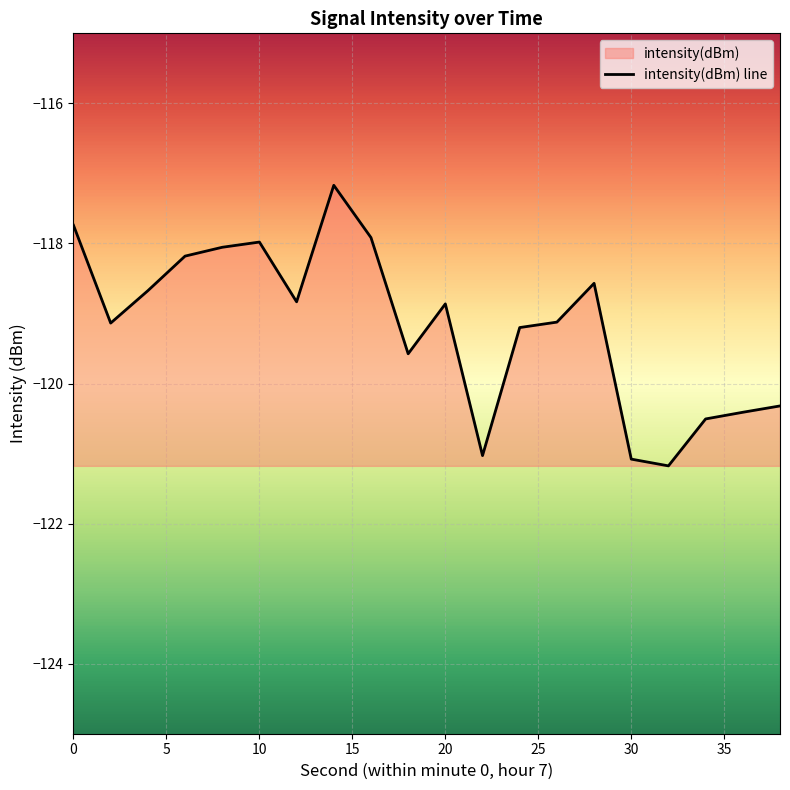

Does the chart display data point markers on the line(s)?

No